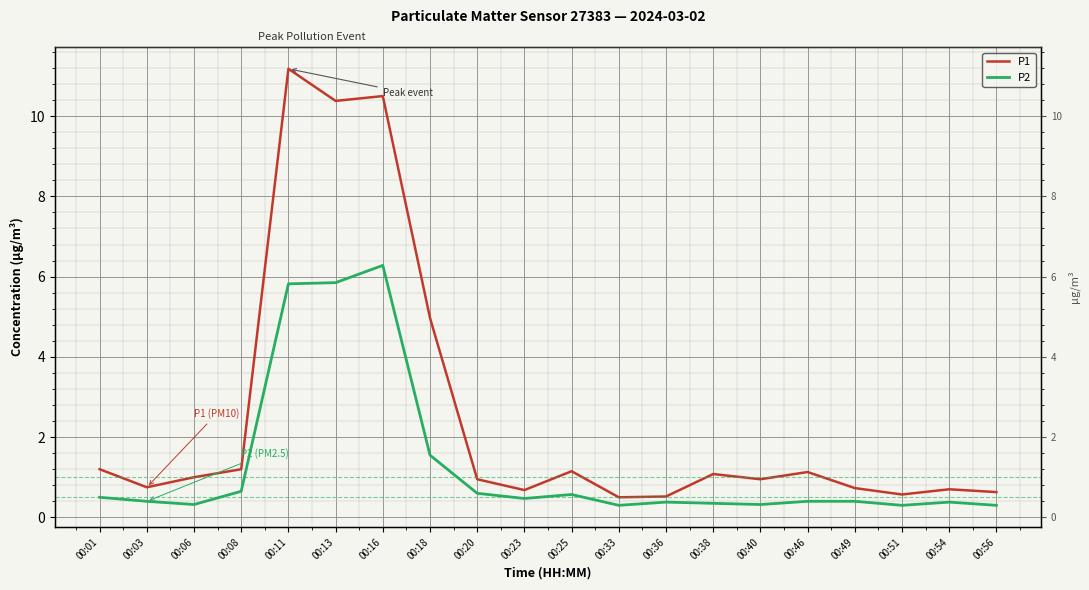

Which has a higher value, 00:51 or 00:23?

00:23